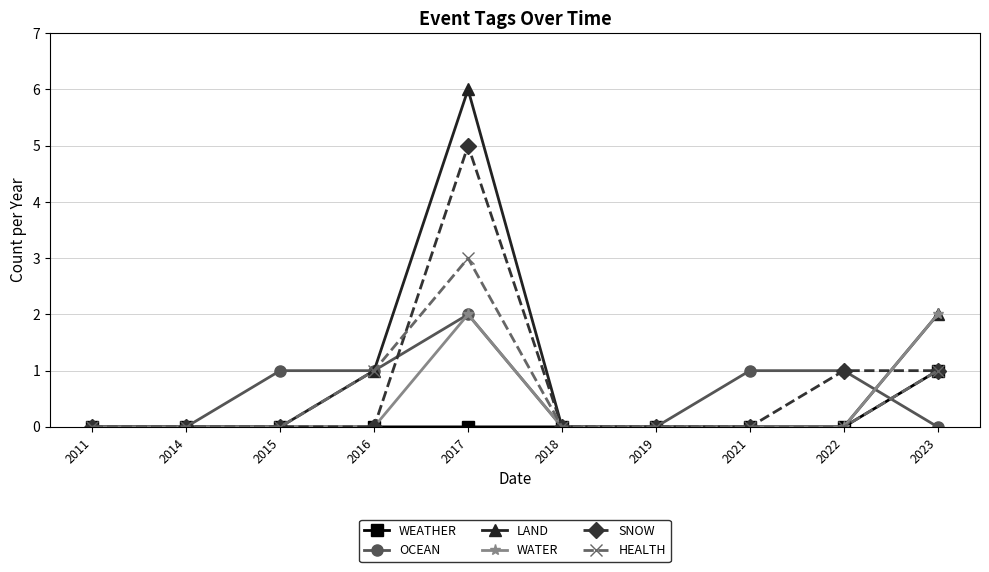

Reading left to right, what are all the values shown in this chart?

WEATHER: 0	0	0	0	0	0	0	0	0	1
OCEAN: 0	0	1	1	2	0	0	1	1	0
LAND: 0	0	0	1	6	0	0	0	0	2
WATER: 0	0	0	0	2	0	0	0	0	2
SNOW: 0	0	0	0	5	0	0	0	1	1
HEALTH: 0	0	0	1	3	0	0	0	0	1